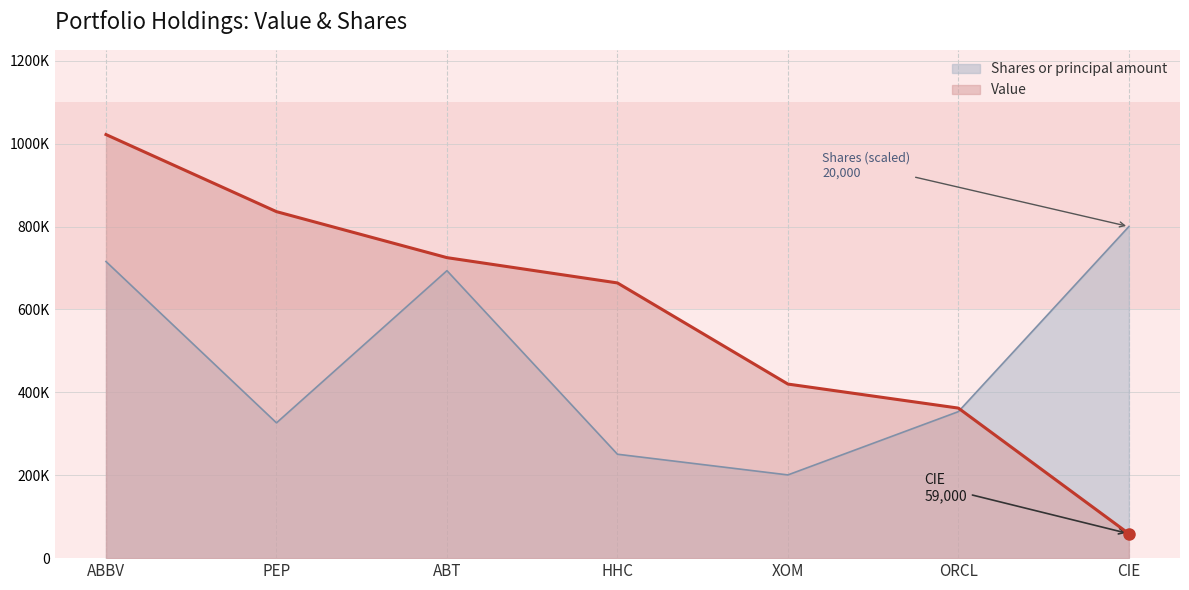

What is the difference between the Shares or principal amount values at ORCL and ABT?

340120